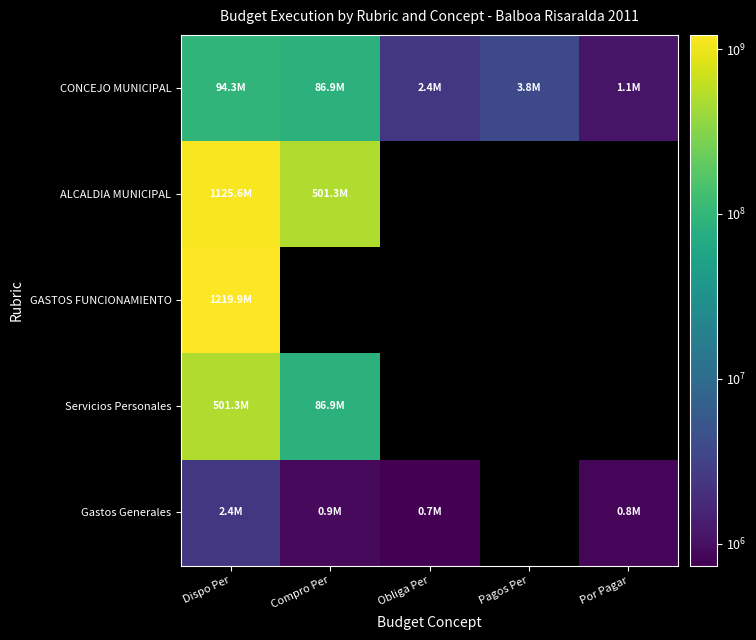

Reading left to right, what are all the values shown in this chart?

CONCEJO MUNICIPAL: Dispo Per=94268691.1	Compro Per=86903432.0	Obliga Per=2439726.1	Pagos Per=3804733.0	Por Pagar=1120800.0
ALCALDIA MUNICIPAL: Dispo Per=1125627741.6	Compro Per=501348854.0	Obliga Per=0.0	Pagos Per=0.0	Por Pagar=0.0
GASTOS FUNCIONAMIENTO: Dispo Per=1219896432.7	Compro Per=0.0	Obliga Per=0.0	Pagos Per=0.0	Por Pagar=0.0
Servicios Personales: Dispo Per=501348854.0	Compro Per=86903432.0	Obliga Per=0.0	Pagos Per=0.0	Por Pagar=0.0
Gastos Generales: Dispo Per=2439726.1	Compro Per=882970.0	Obliga Per=737864.1	Pagos Per=0.0	Por Pagar=818892.0